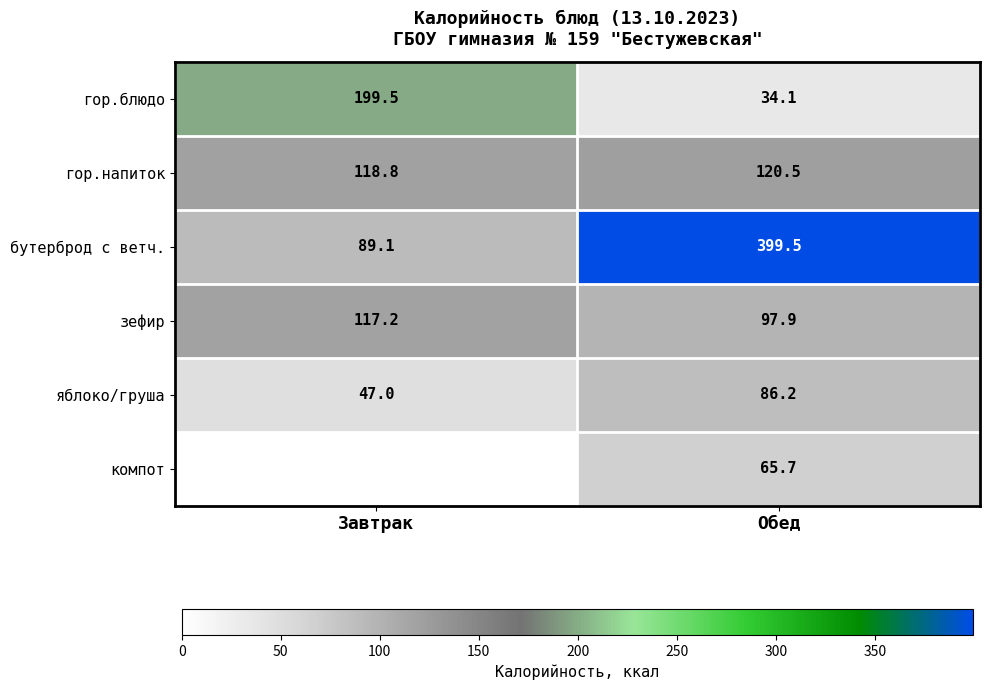

What is the sum of the гор.блюдо values at Обед and Завтрак?

233.6